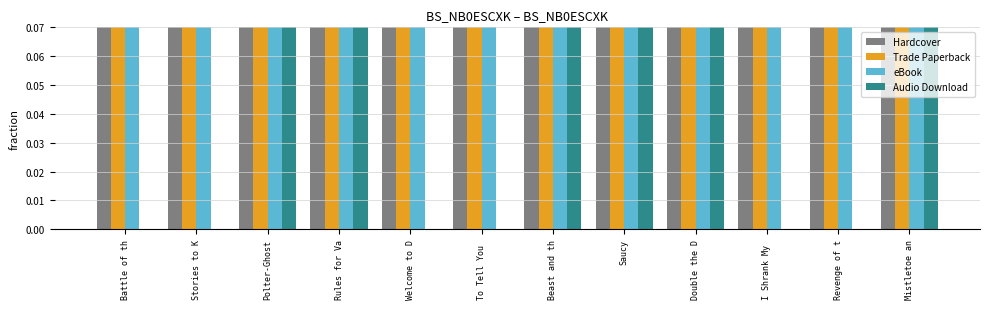

Which series has the largest total across all categories?

Hardcover